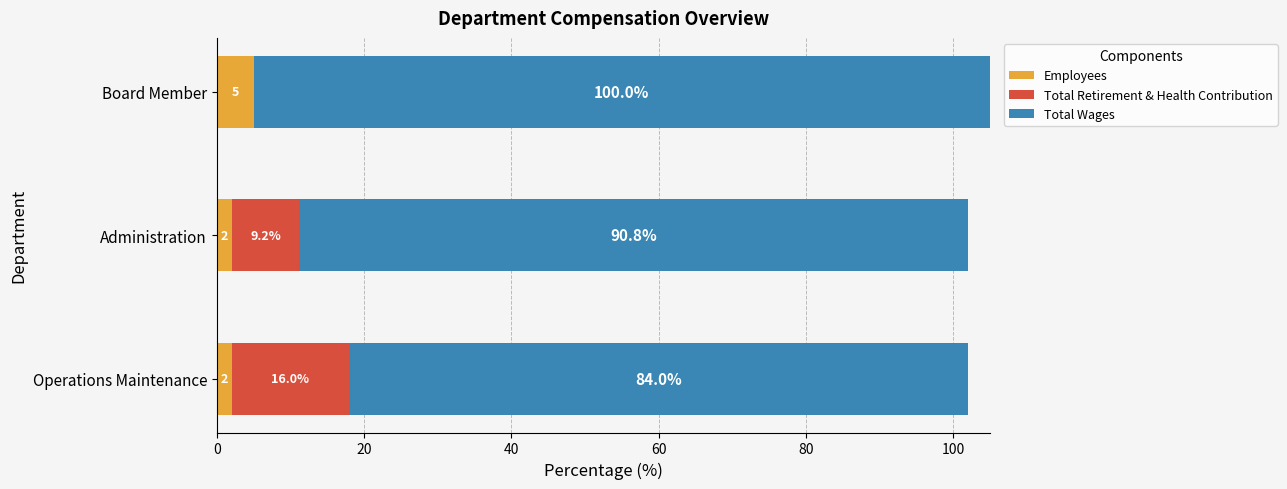

What is the maximum value for Employees?

5.0